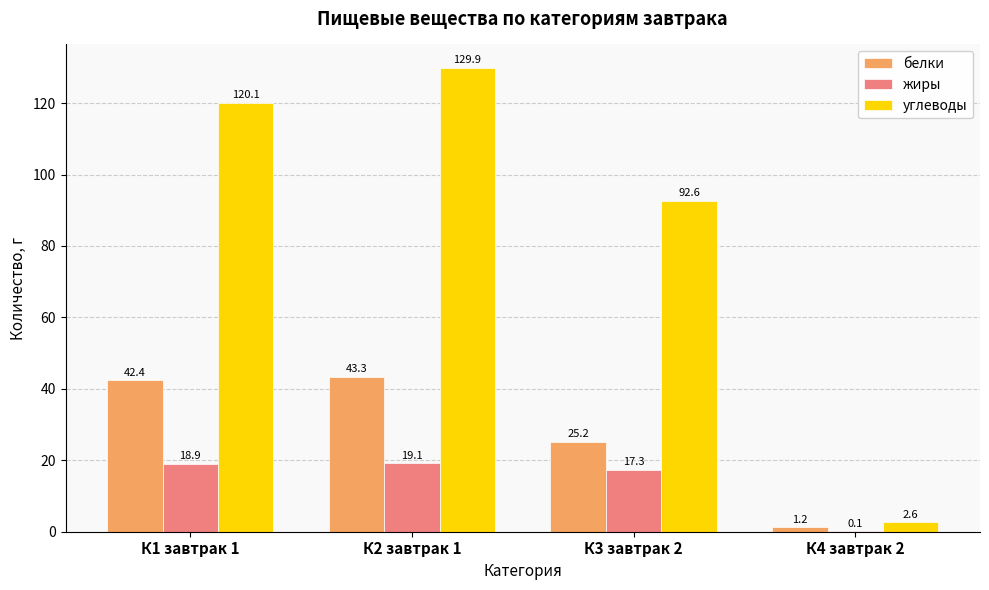

What is the average value of the углеводы series?

86.3